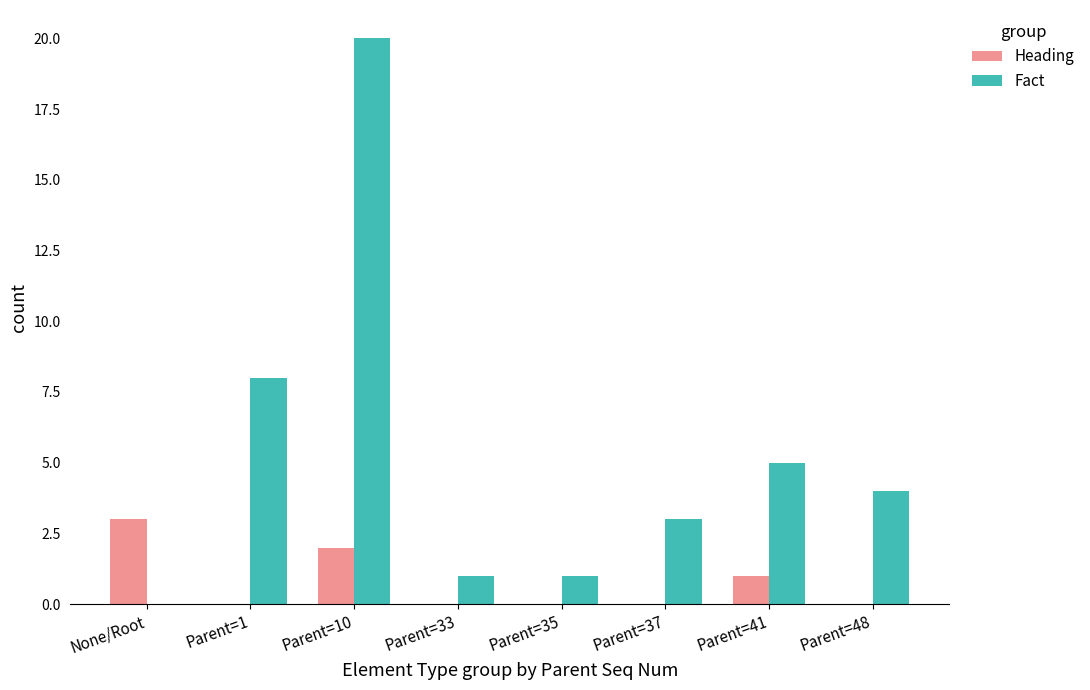

What is the sum of the Heading values at Parent=33 and None/Root?

3